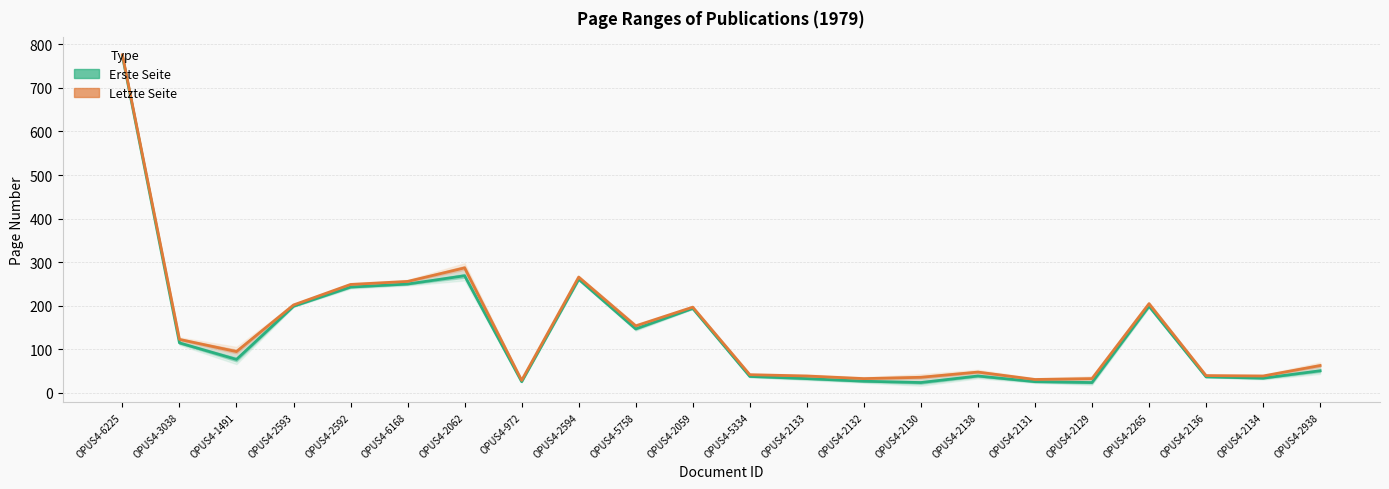

What is the greatest value displayed?

776